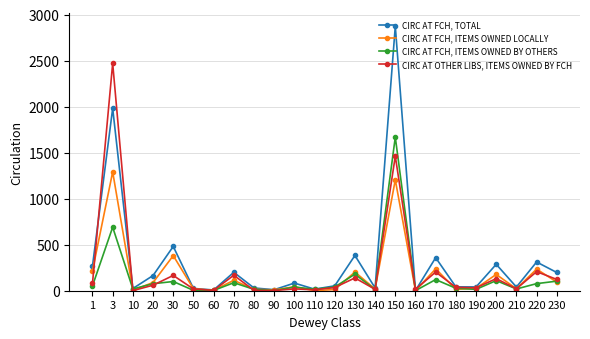

What is the value of the CIRC AT OTHER LIBS, ITEMS OWNED BY FCH point at the 5th from the left?

166